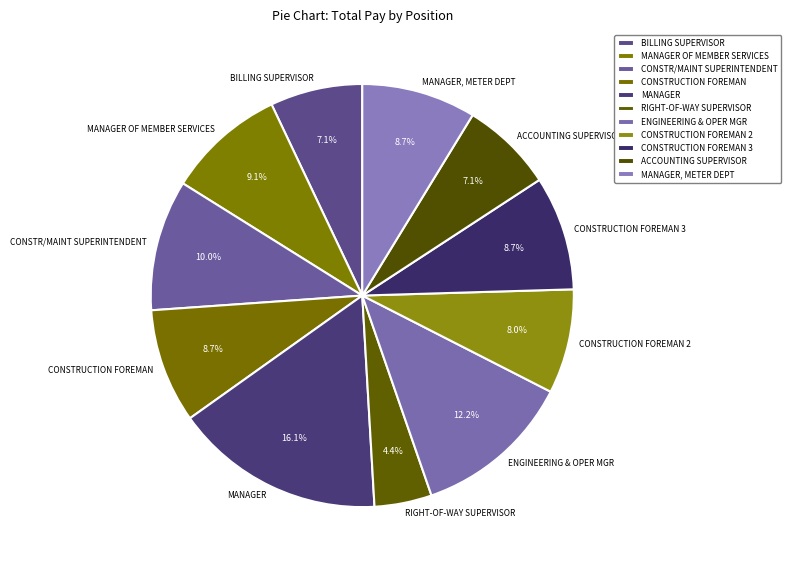

What is the total percentage of ENGINEERING & OPER MGR and MANAGER?

28.3%